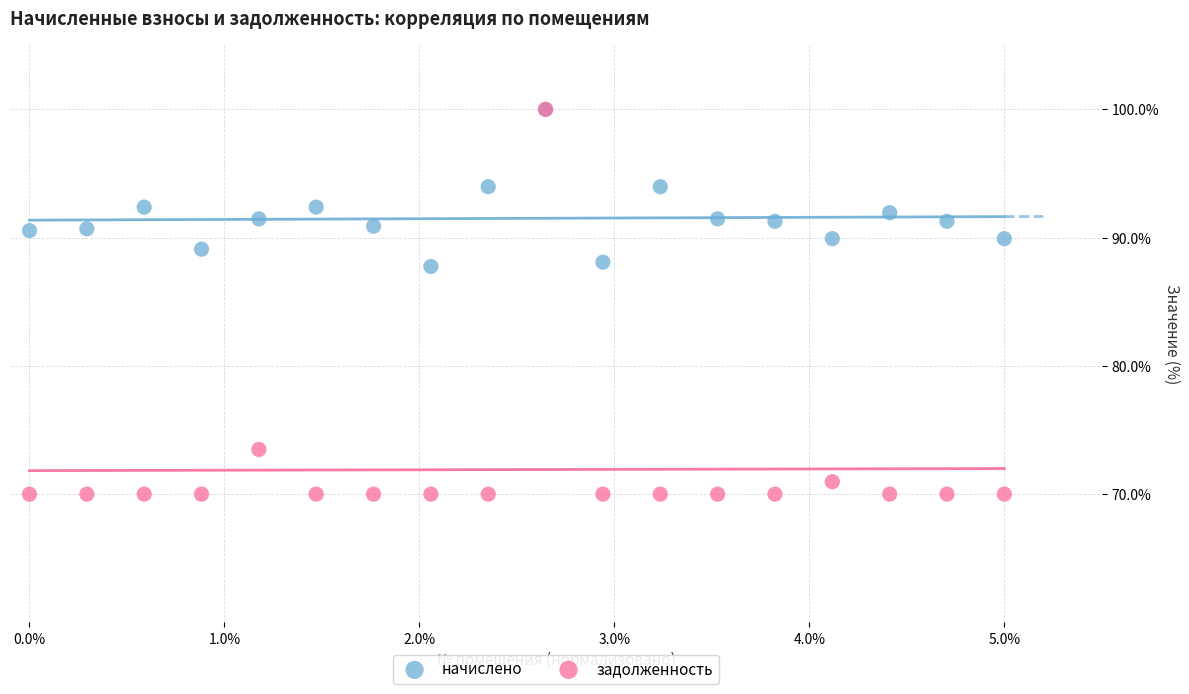

What are all the series names shown in the legend?

начислено, задолженность